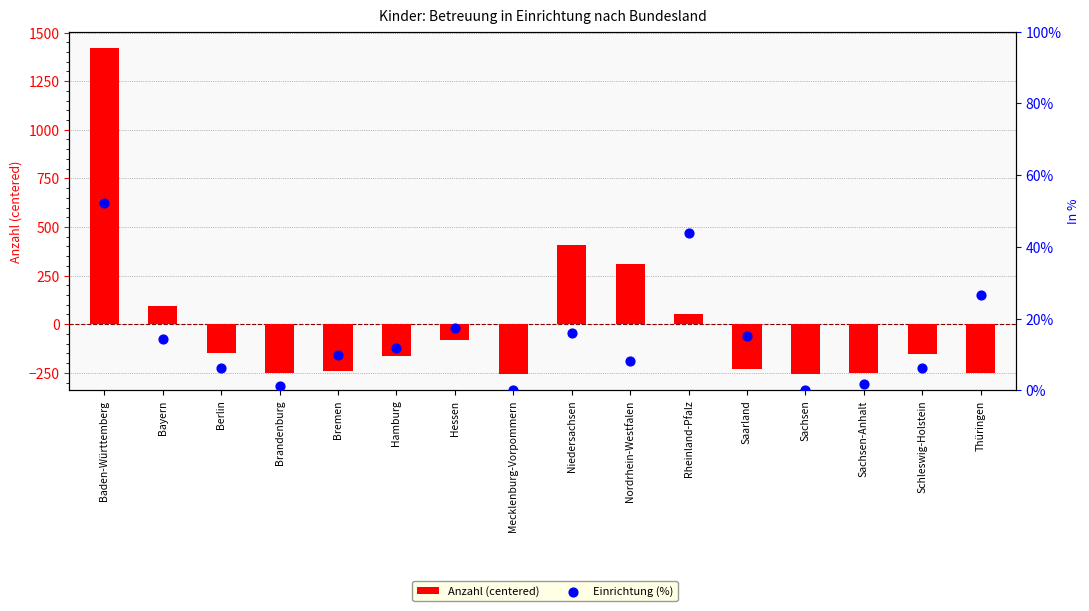

What are all the series names shown in the legend?

Anzahl (centered), Einrichtung (%)